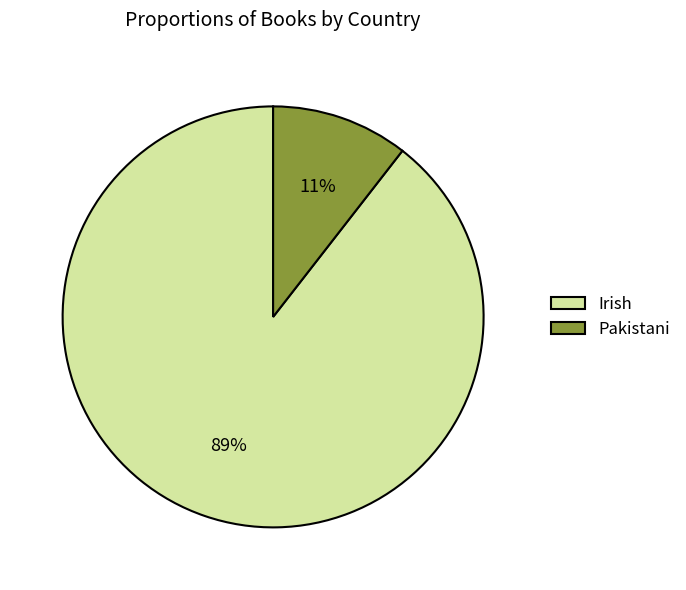

Is the sum of Irish and Pakistani greater than half?

Yes